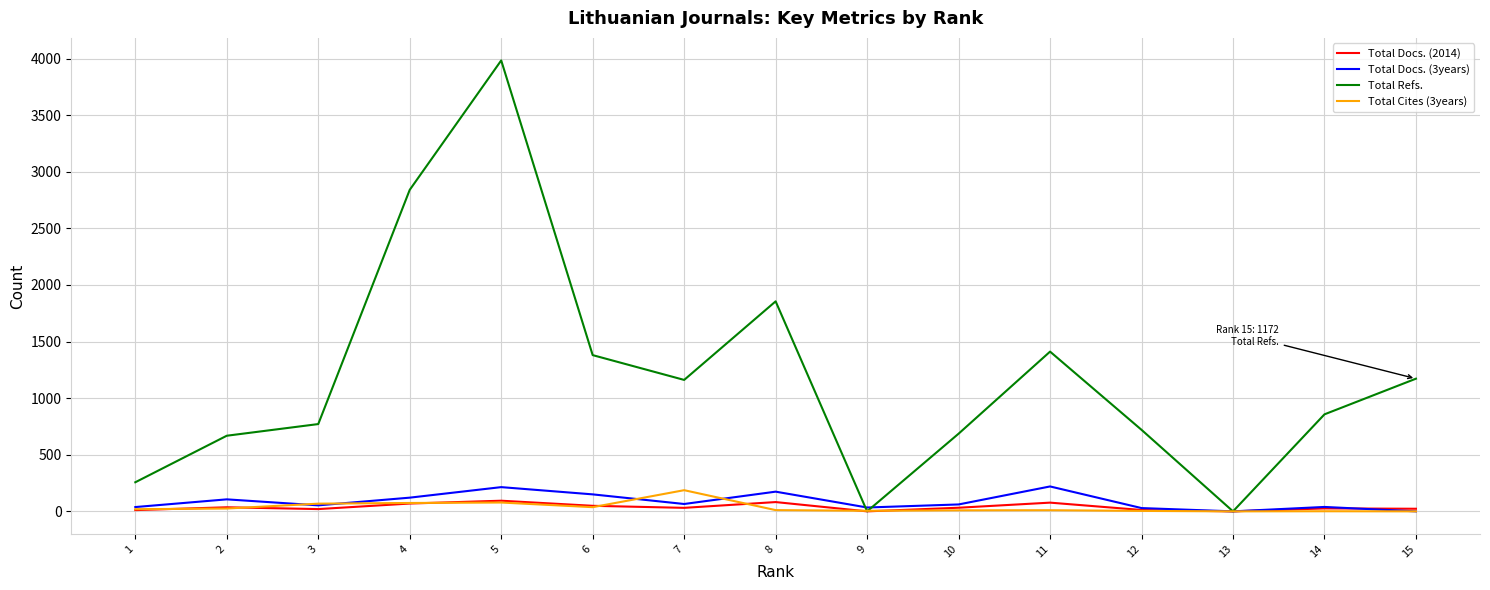

At which category is the sum across all series the highest?

5